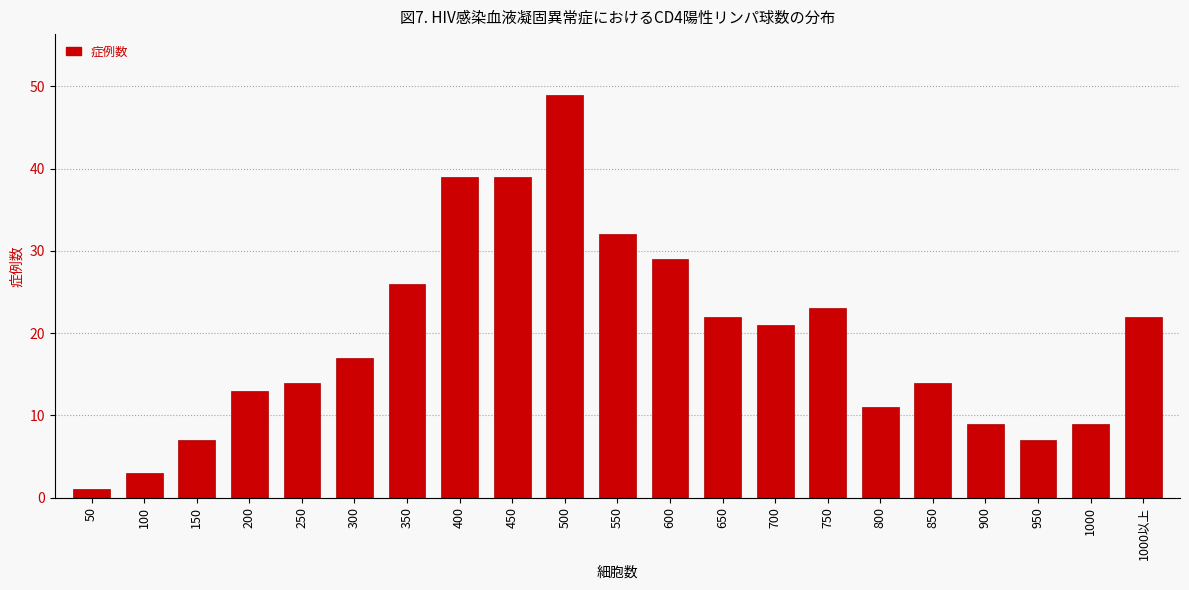

What is the label of the 19th bar from the left?

950